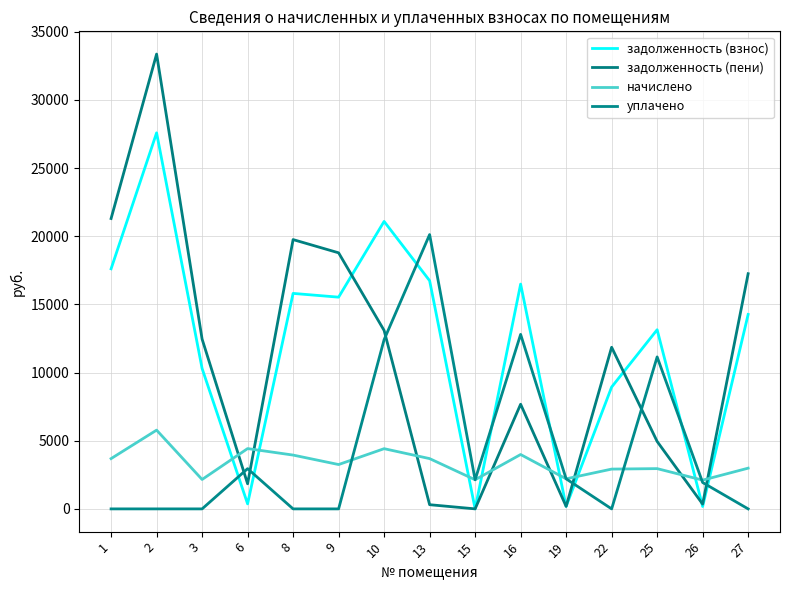

At which category does начислено reach its first local valley?

3